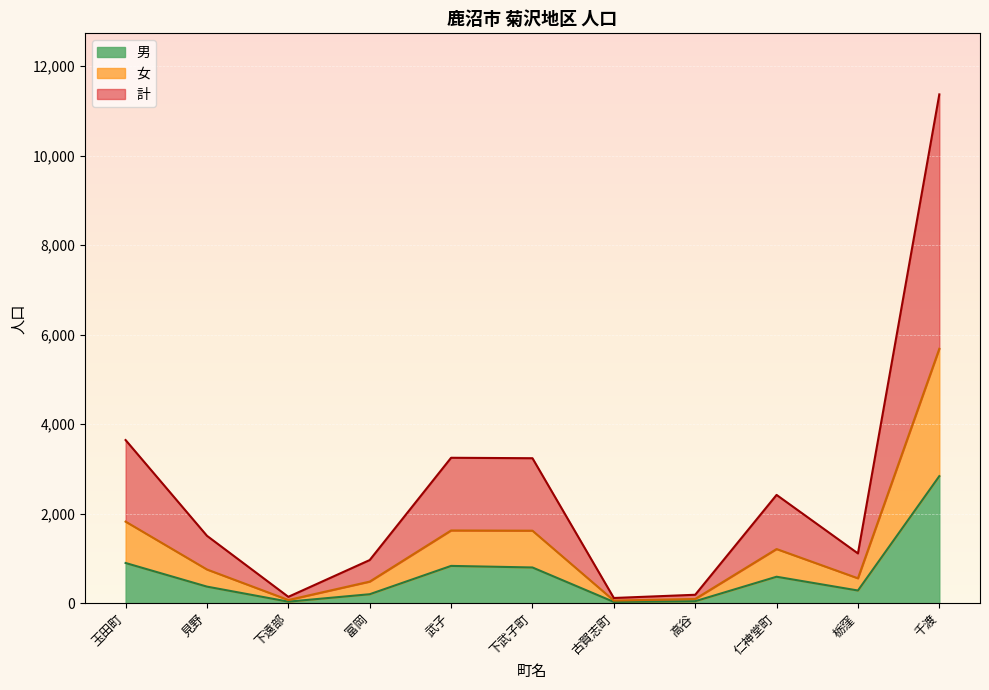

At which label does 計 reach its minimum?

古賀志町